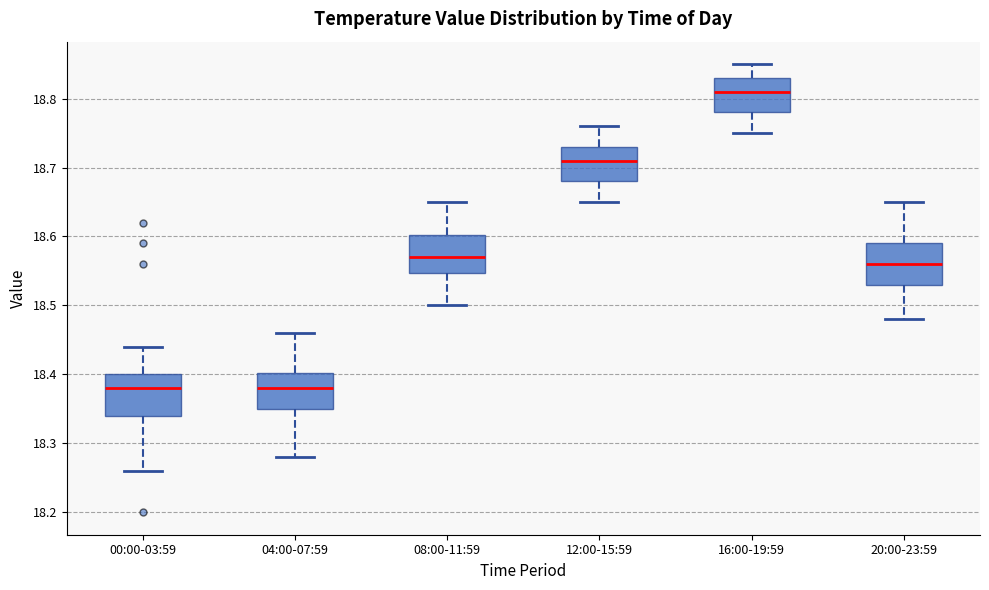

Reading left to right, transcribe this box plot: for each box, give where its median line is, the range the box spans, and where its two whiskers end, as read against the y-axis. The values are not printed on the chart, so give them approximately, as read against the axis.

00:00-03:59: median 18.38, box 18.34 to 18.40, whiskers 18.26 to 18.44
04:00-07:59: median 18.38, box 18.35 to 18.40, whiskers 18.28 to 18.46
08:00-11:59: median 18.57, box 18.55 to 18.60, whiskers 18.50 to 18.65
12:00-15:59: median 18.71, box 18.68 to 18.73, whiskers 18.65 to 18.76
16:00-19:59: median 18.81, box 18.78 to 18.83, whiskers 18.75 to 18.85
20:00-23:59: median 18.56, box 18.53 to 18.59, whiskers 18.48 to 18.65